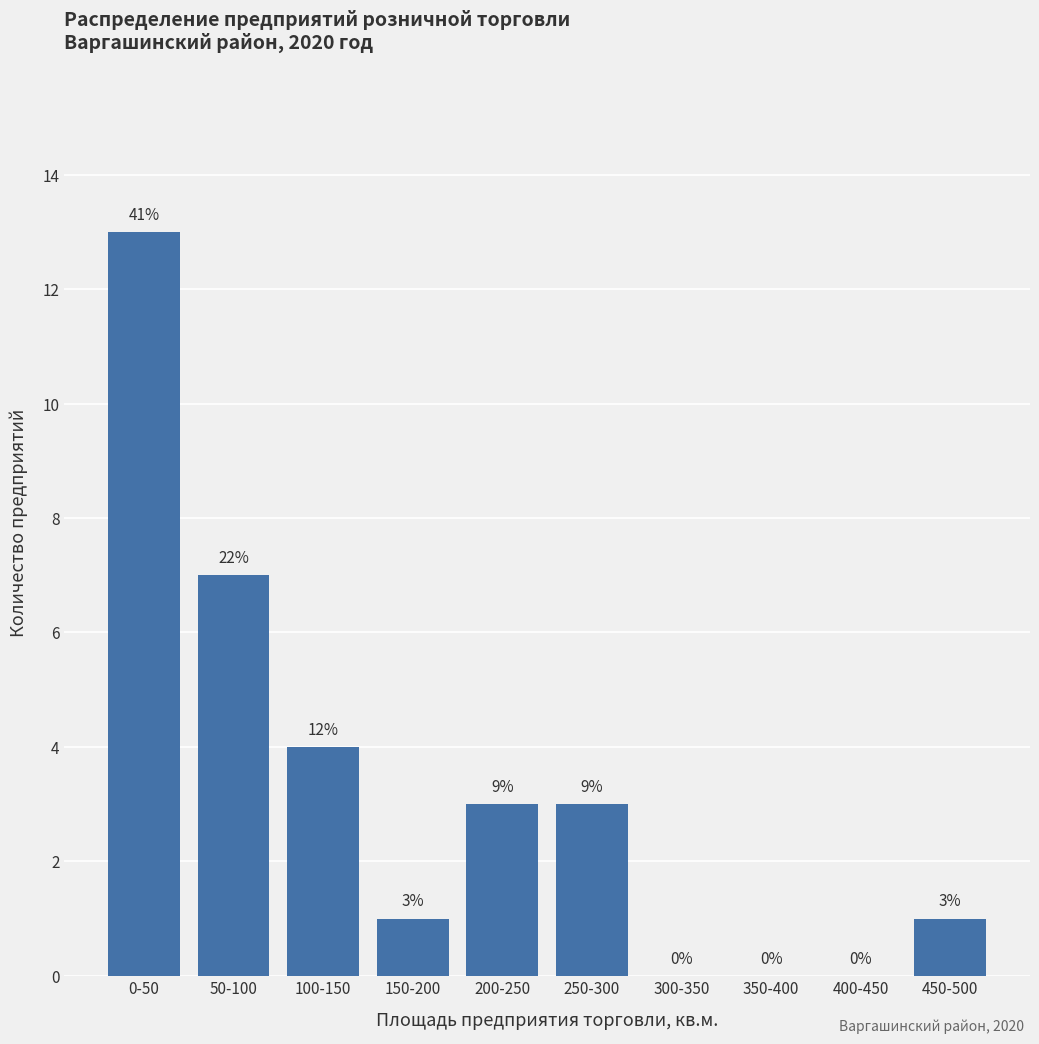

Reading left to right, extract all data points from this chart.

0-50=13	50-100=7	100-150=4	150-200=1	200-250=3	250-300=3	300-350=0	350-400=0	400-450=0	450-500=1